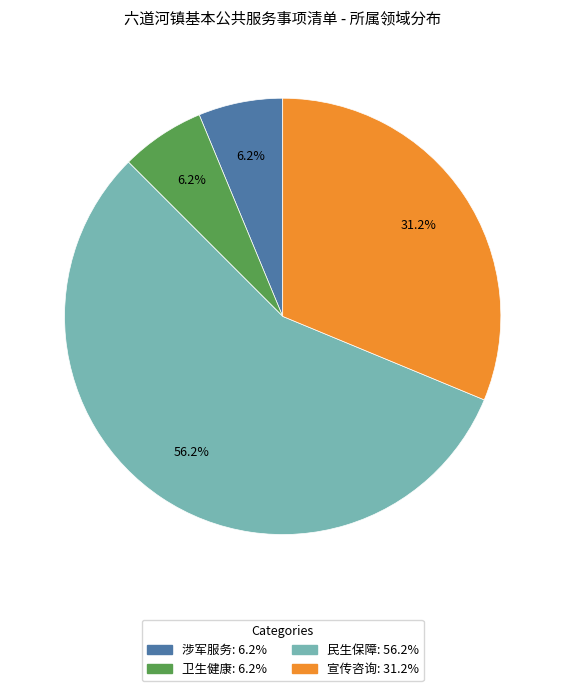

The 民生保障 slice represents 56% of the pie. True or false?

True